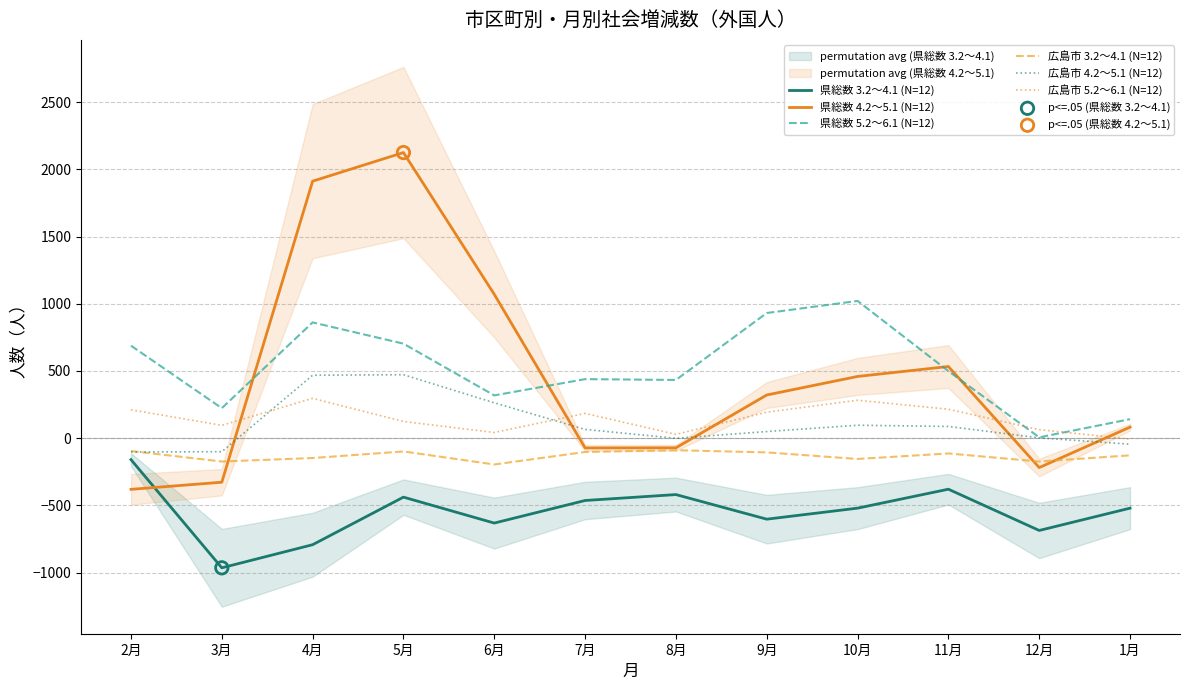

Which series reaches the maximum Y coordinate?

県総数 4.2～5.1 (N=12)